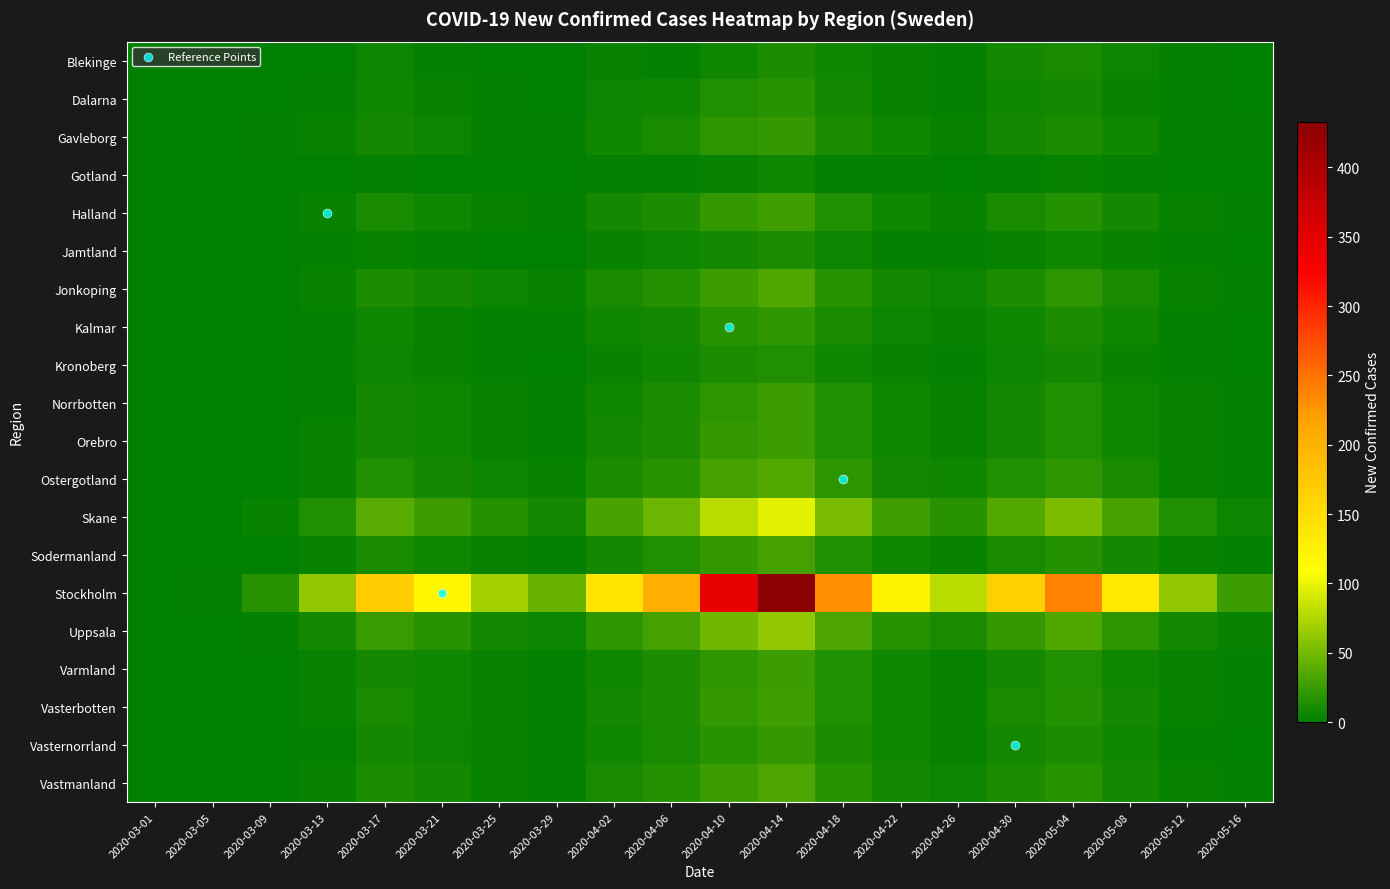

What is the difference between the second highest and minimum values in the Gotland series?

5